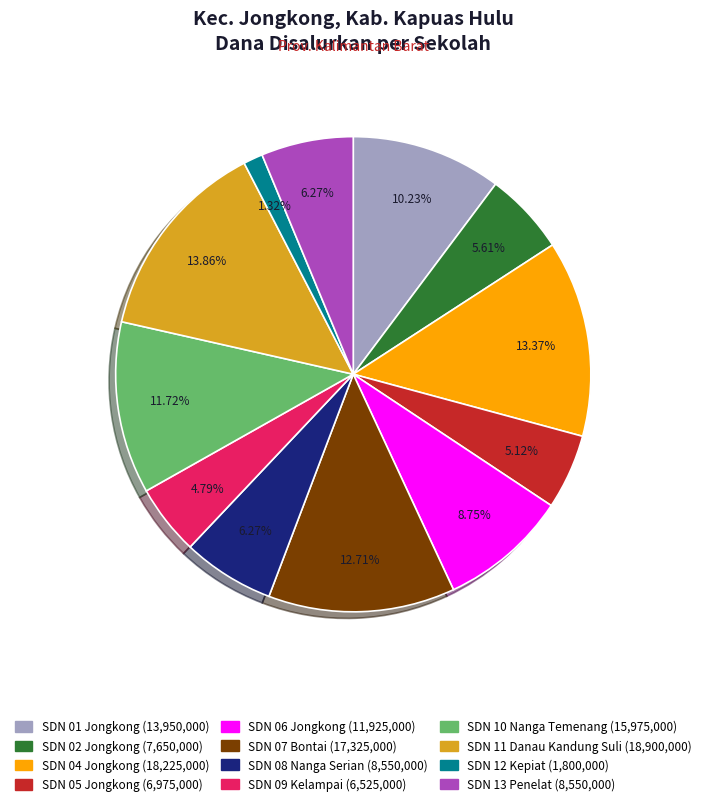

Is there any slice that represents more than half of the pie?

No